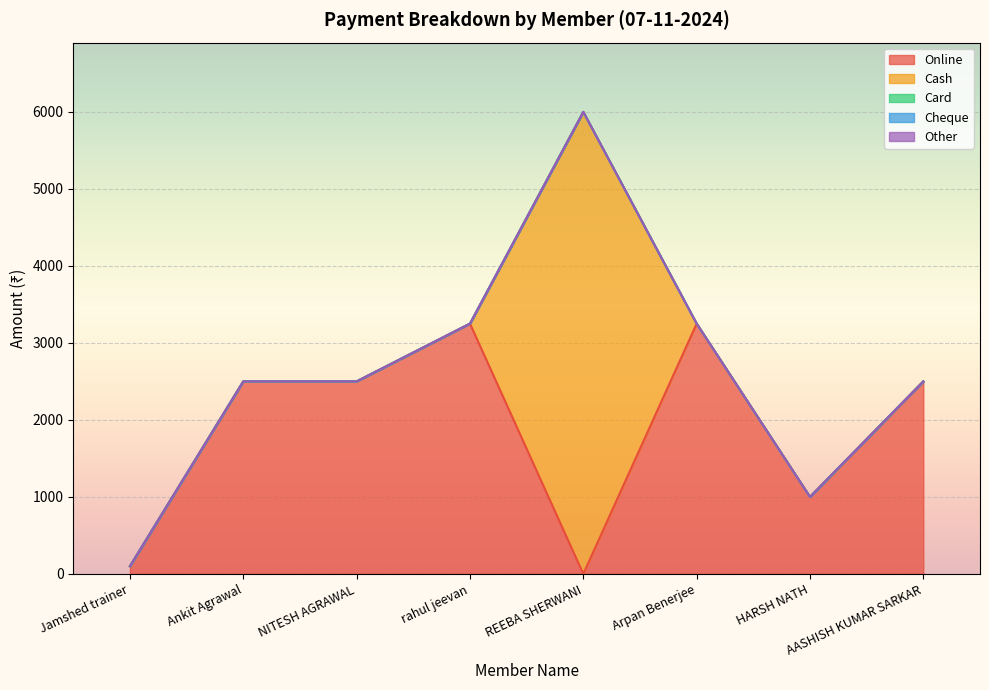

List the series in order of their peak value, lowest first.

Card, Cheque, Other, Online, Cash